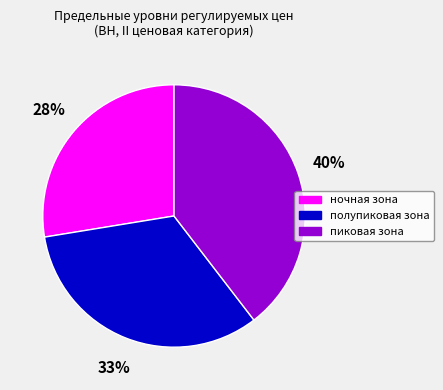

To the nearest percent, what is the combined percentage of полупиковая зона and ночная зона?

60%